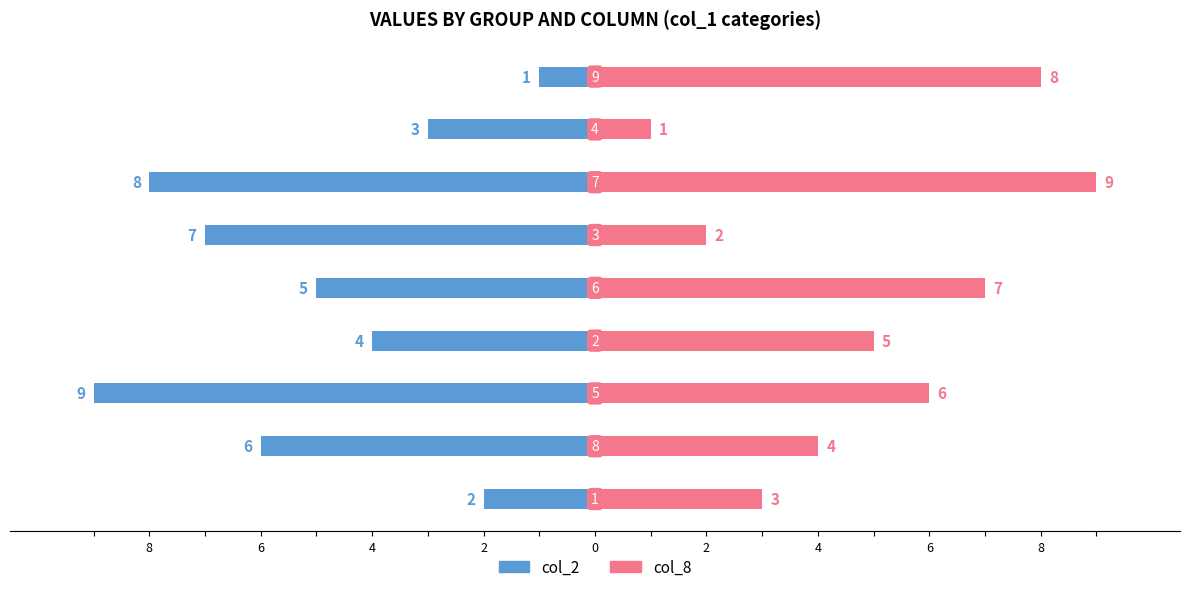

Reading left to right, list all the values displayed in this chart.

col_2: -2	-6	-9	-4	-5	-7	-8	-3	-1
col_8: 3	4	6	5	7	2	9	1	8